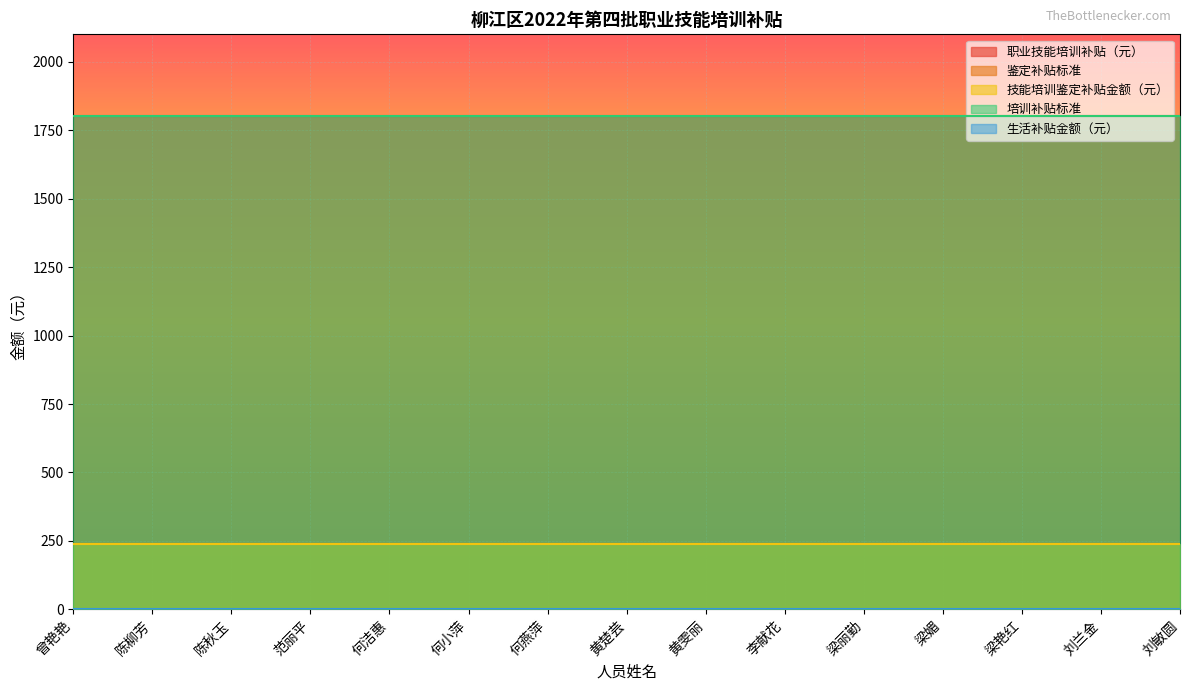

True or false: 鉴定补贴标准 has a value of 344 at 陈秋玉.

False